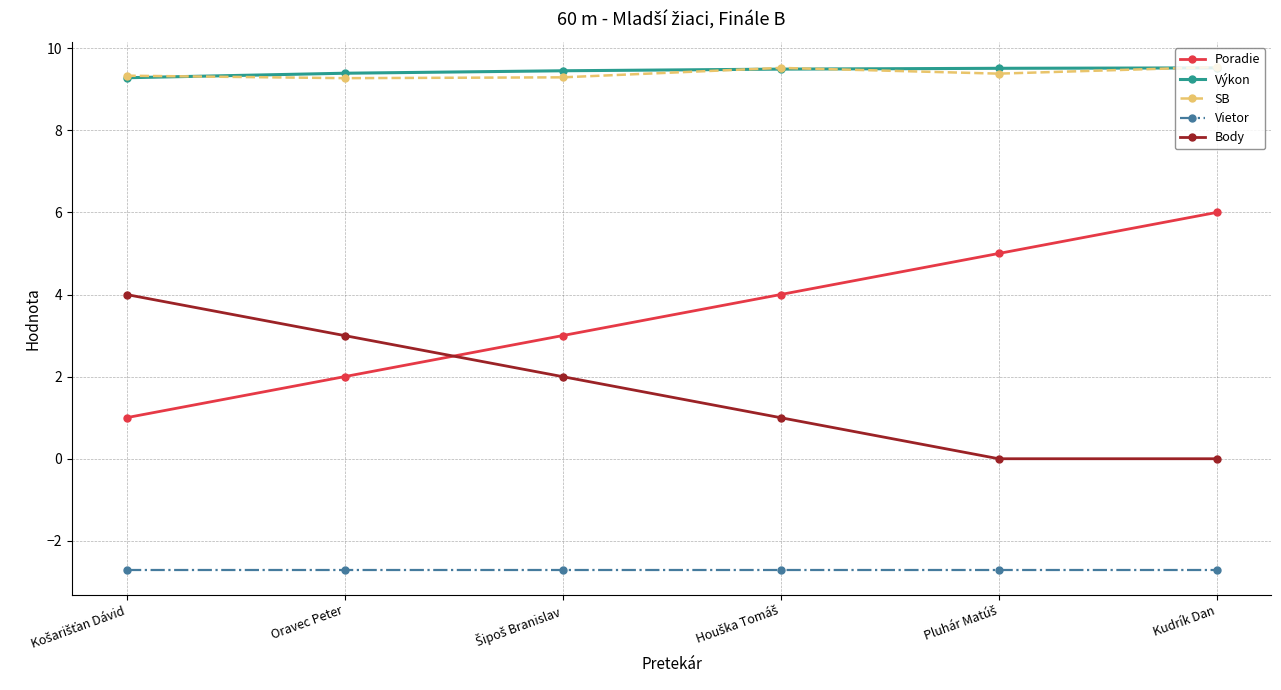

At how many categories does at least one series exceed 3?

6